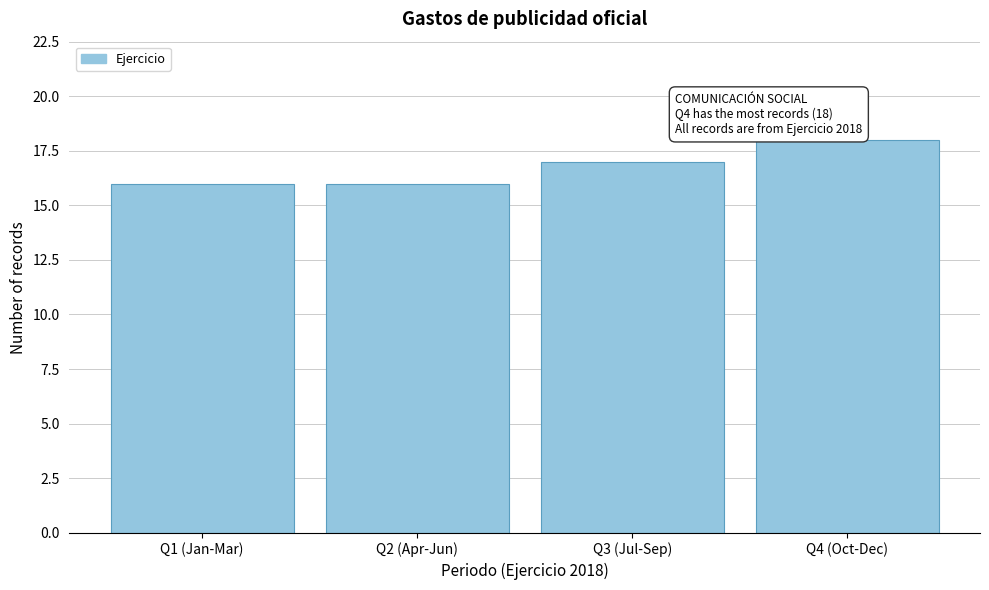

Reading left to right, list all the values displayed in this chart.

16	16	17	18